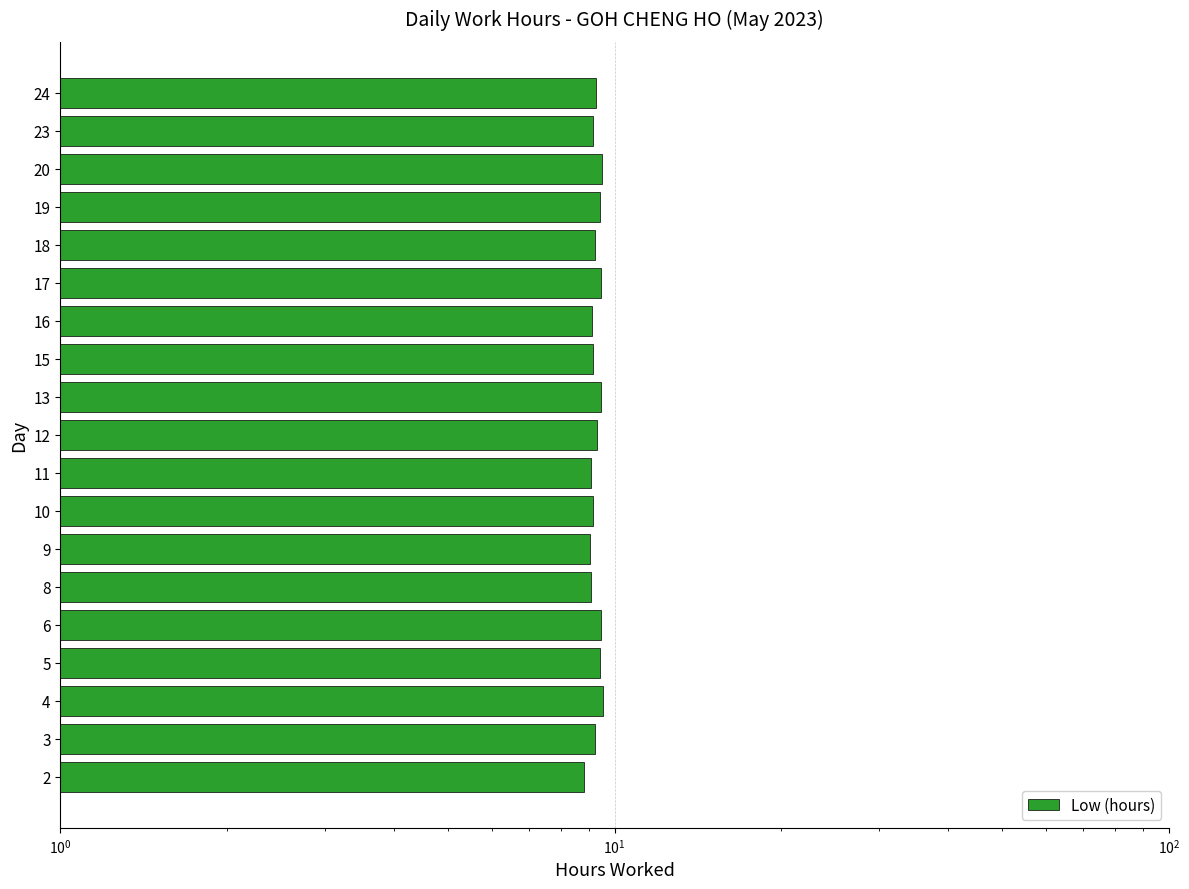

Count the number of categories in the chart.

19